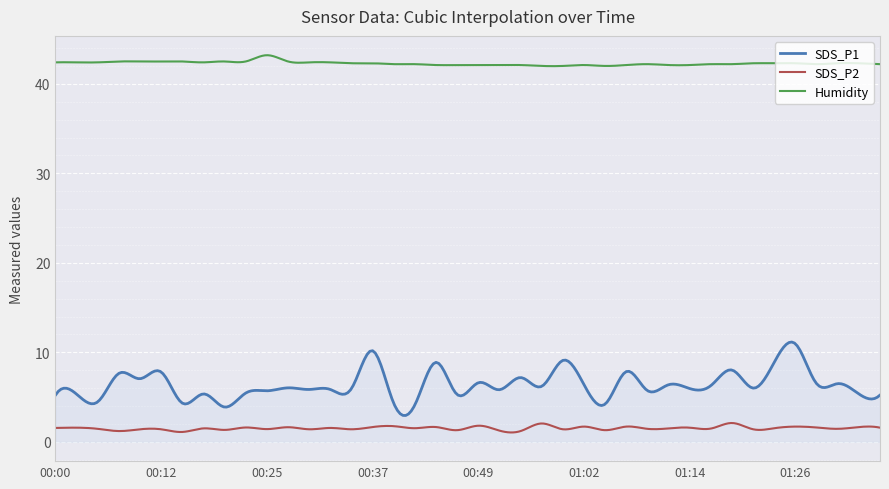

What is the maximum value for SDS_P1?

11.2